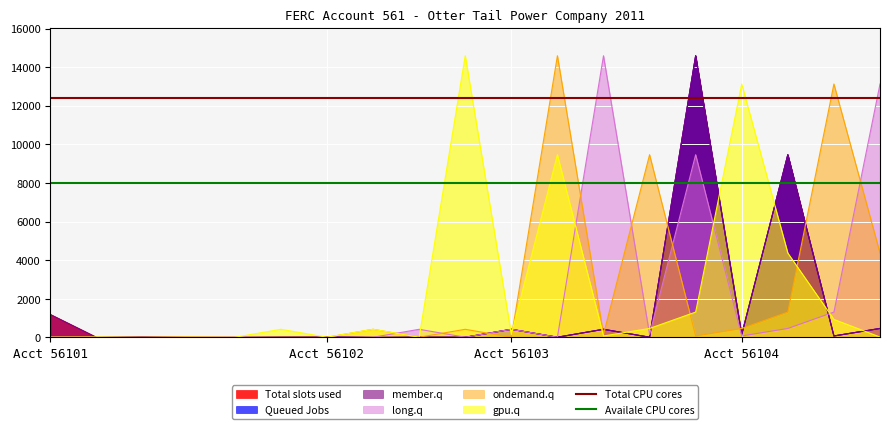

What is the minimum value for Total CPU cores?

12400.9